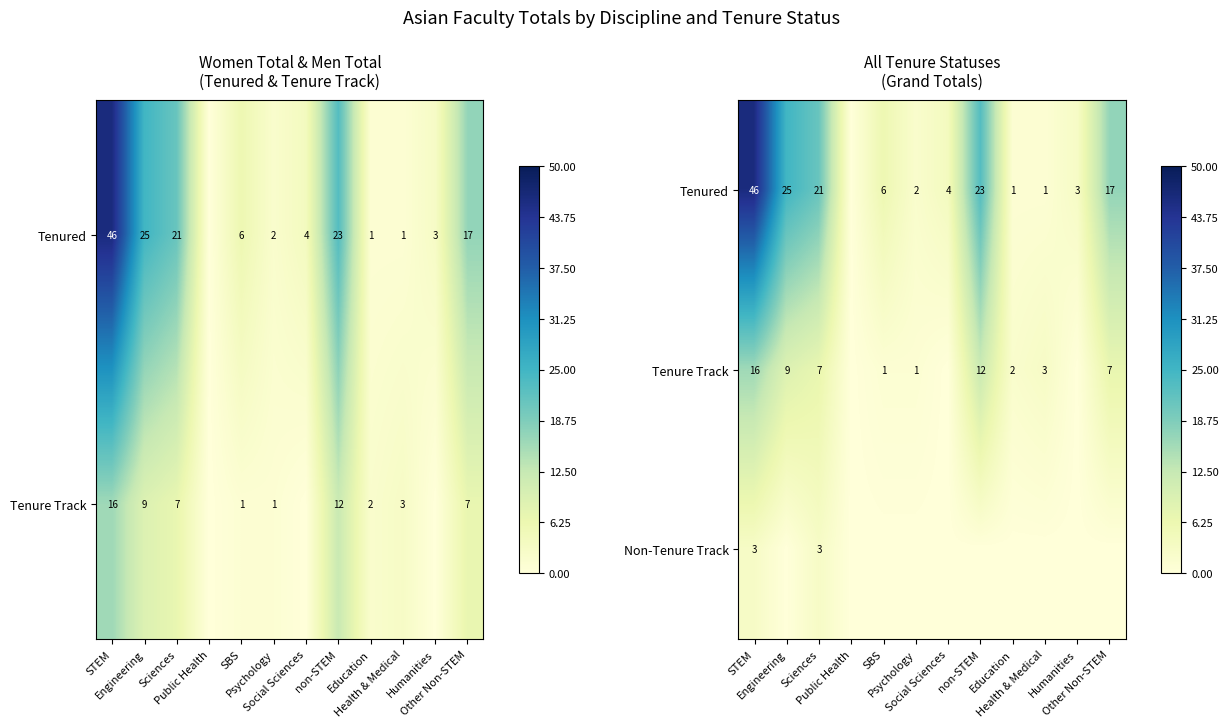

How many data points in Non-Tenure Track are above 0?

2